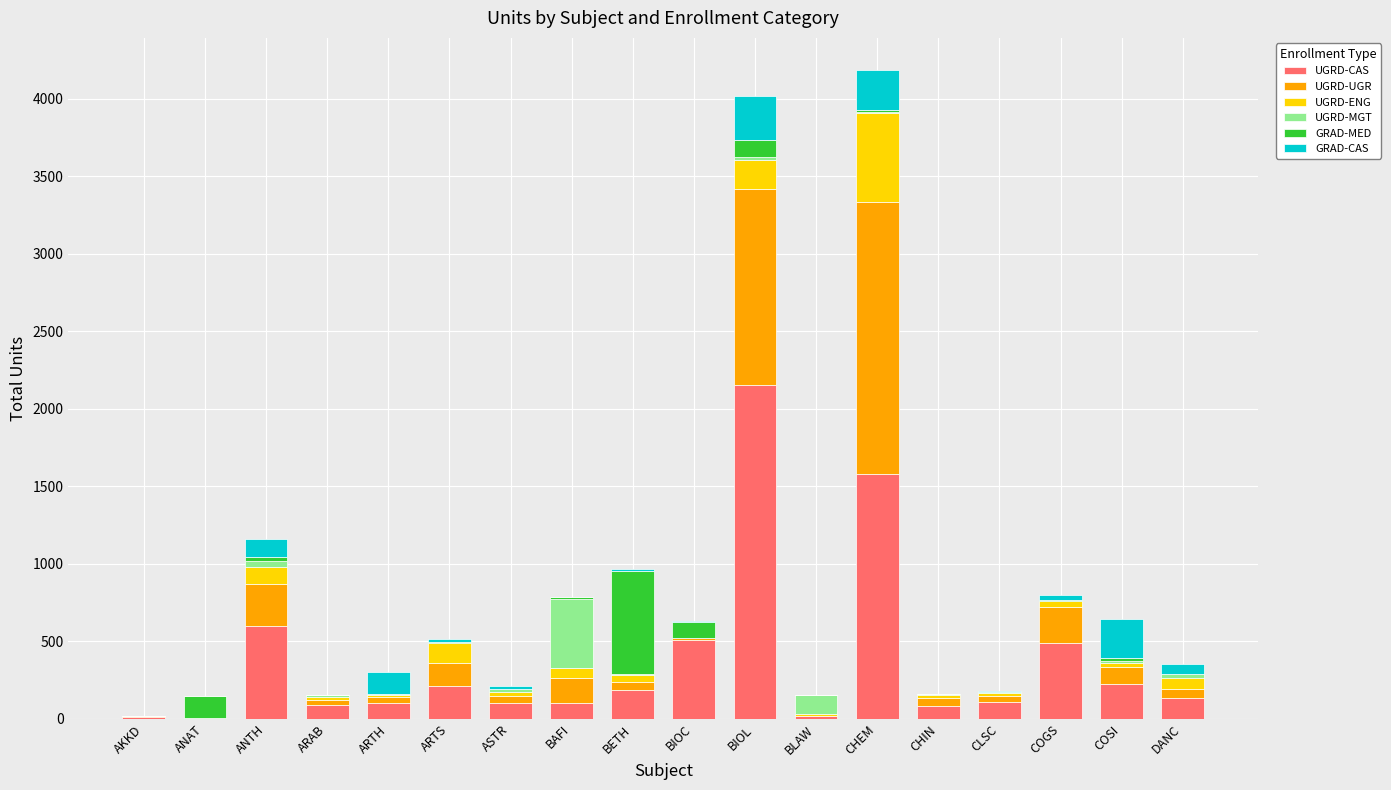

What is the sum of all UGRD-CAS values?

6725.0